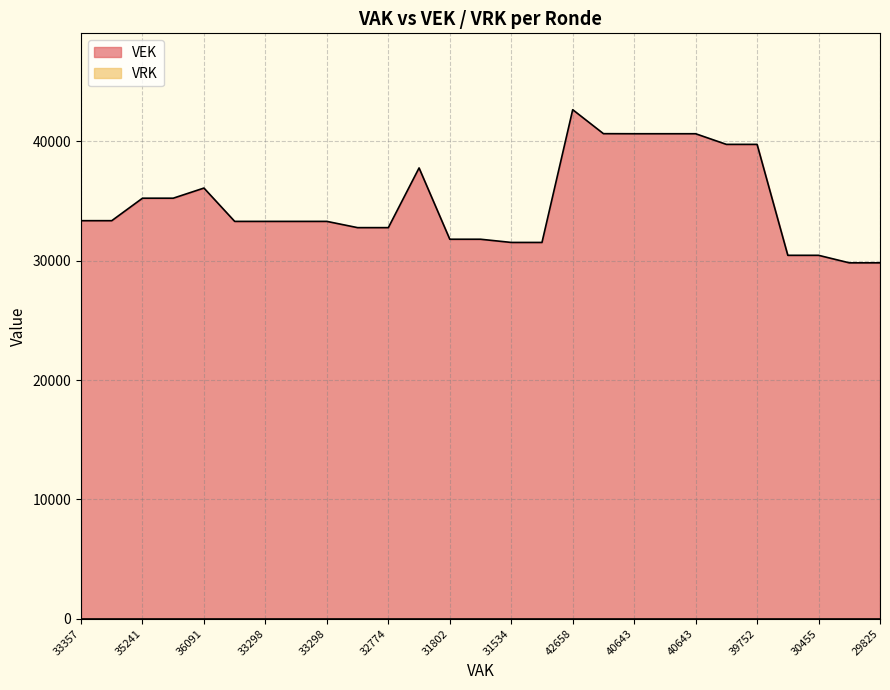

What is the difference between the second highest and second lowest values?

10824